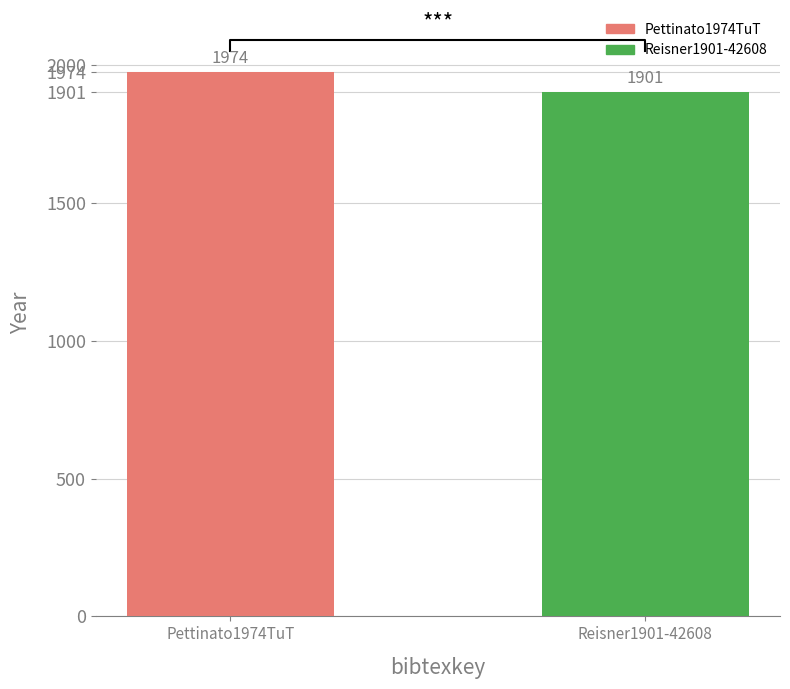

Reading right to left, transcribe all the data shown in this chart.

1901	1974